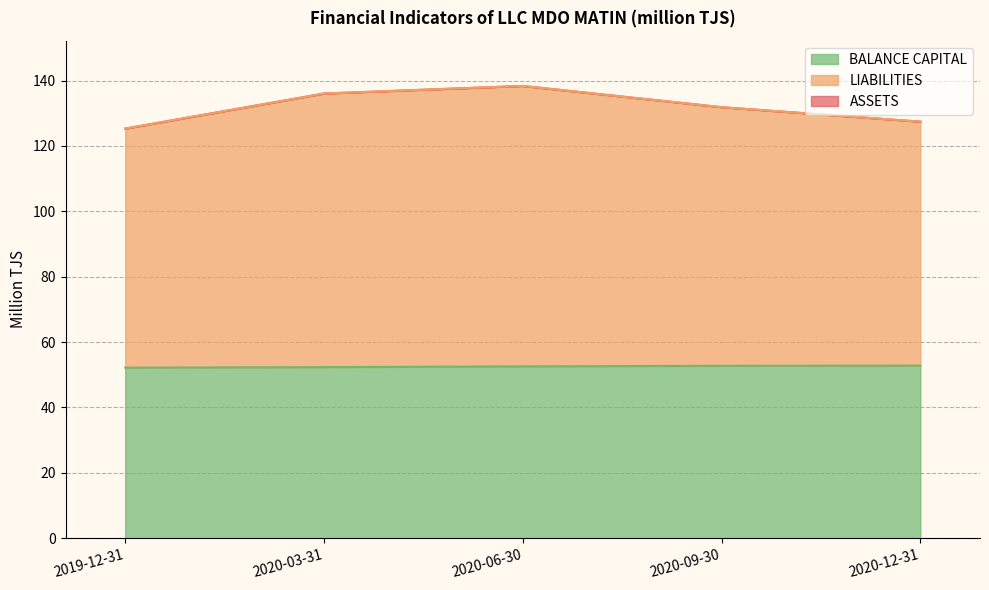

True or false: LIABILITIES and BALANCE CAPITAL cross at least once.

False